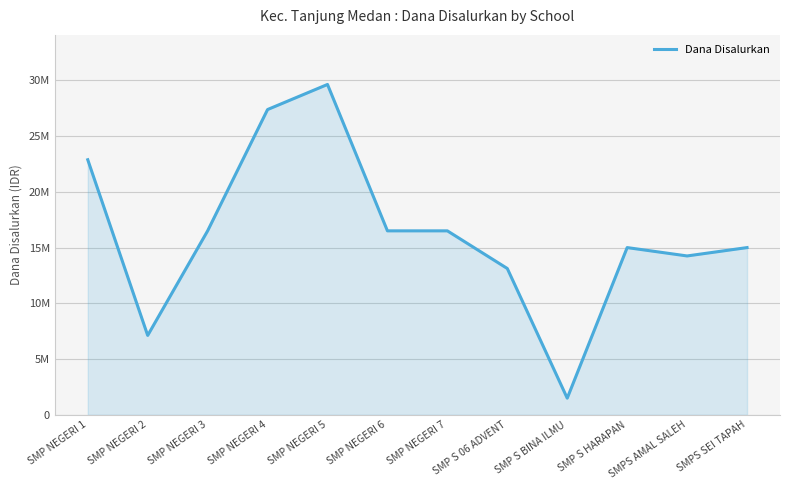

Is this an area chart (filled region under the line)?

Yes